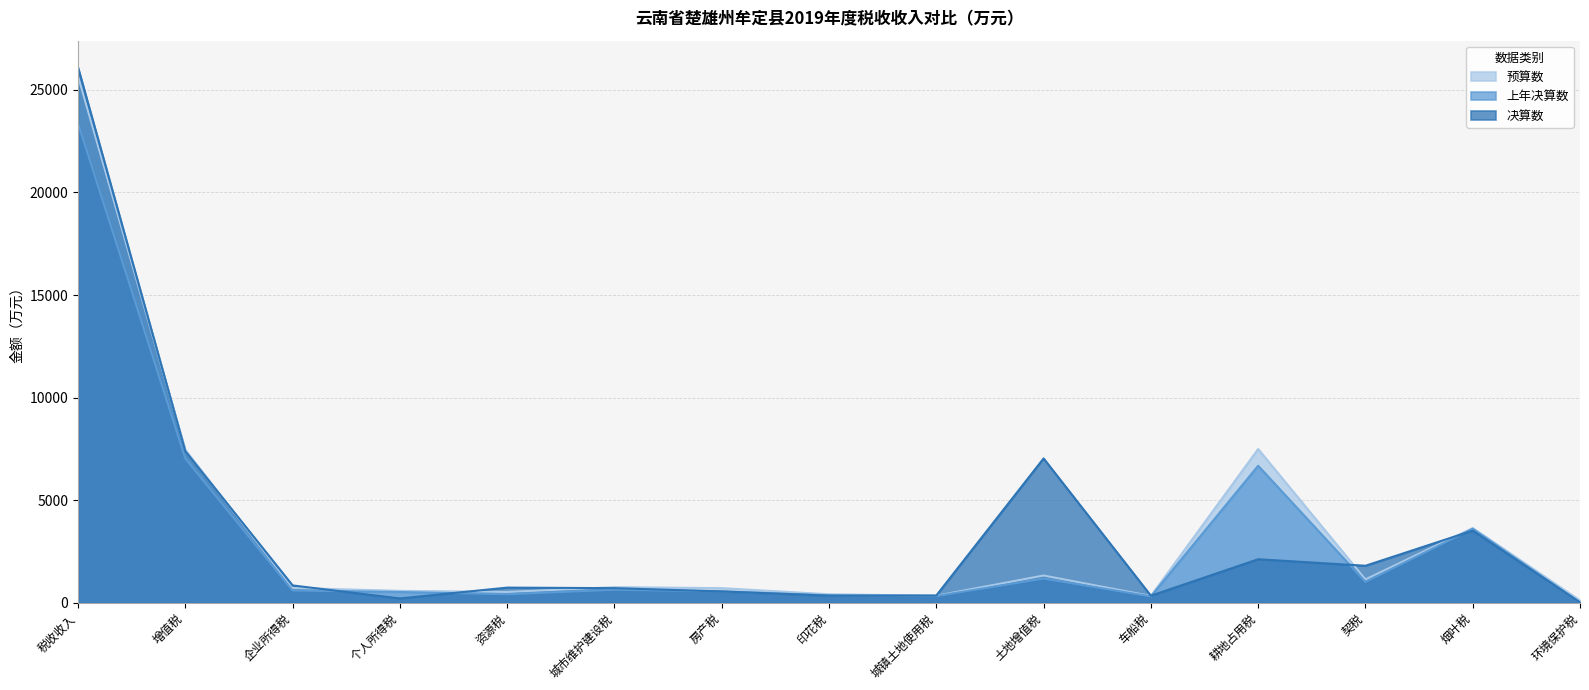

Between which two adjacent categories do 预算数 and 决算数 first intersect?

税收收入 and 增值税